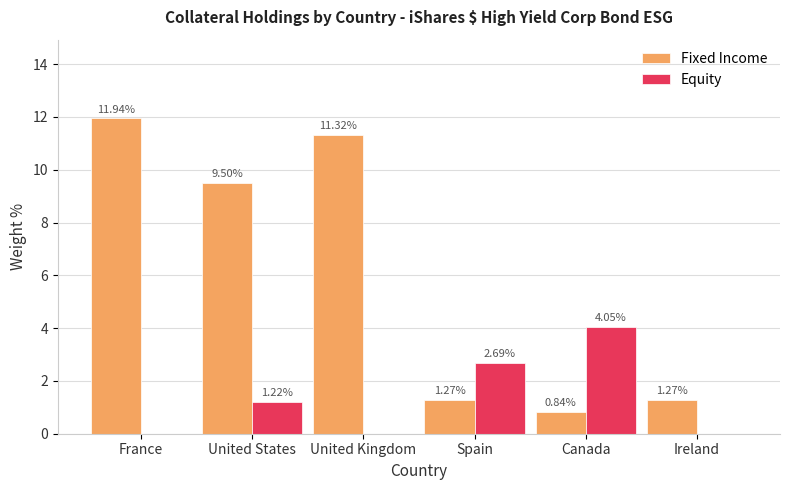

Which series has the largest total across all categories?

Fixed Income